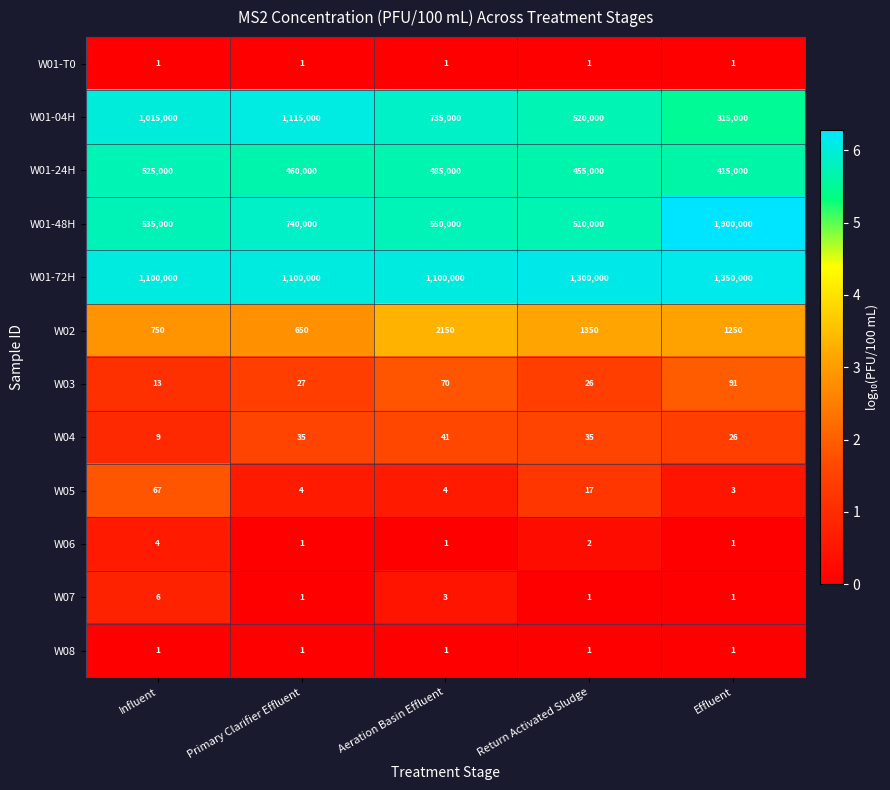

Where is W01-04H nearest to the value 715000?

Aeration Basin Effluent